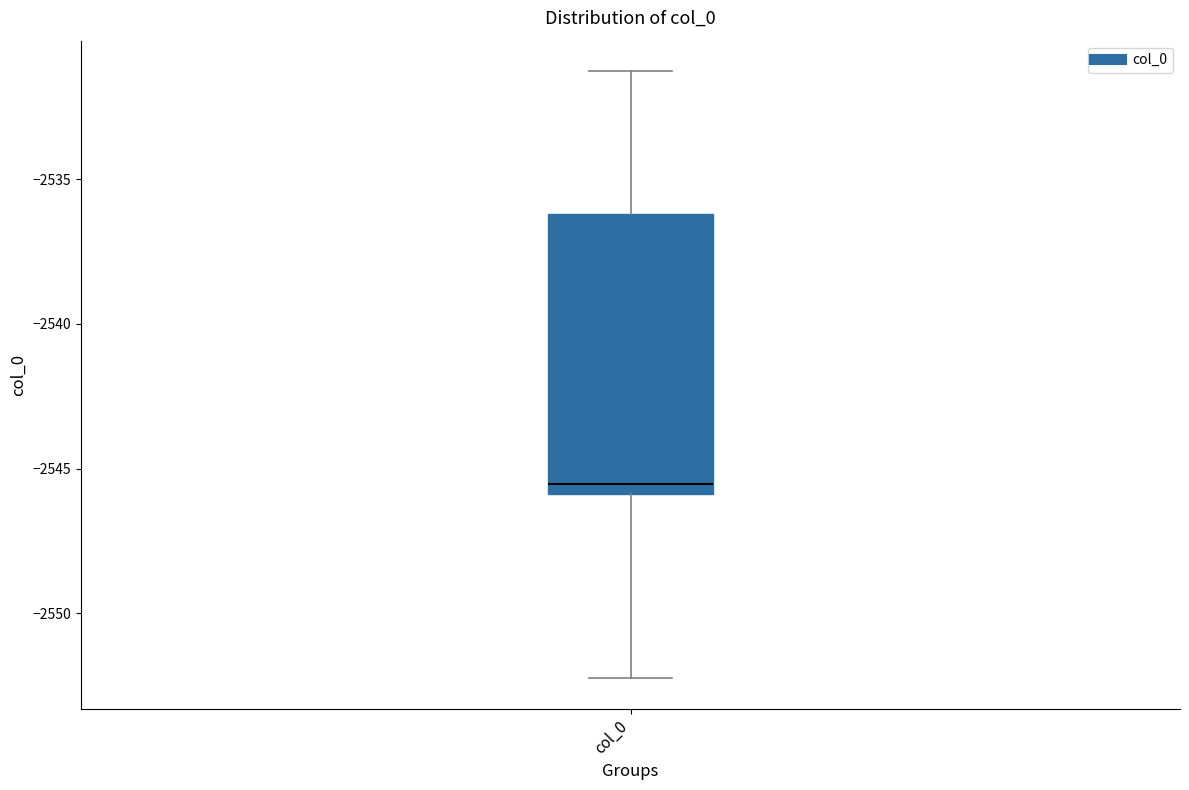

Read this box plot against the y-axis: the position of the median line, the range covered by the box, and the ends of both whiskers. The values are not printed on the chart, so give them approximately, as read against the axis.

median -2545.5, box -2546.0 to -2536.0, whiskers -2552.5 to -2531.5